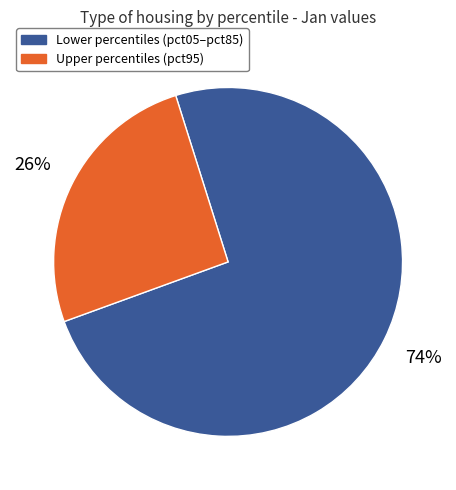

How many segments does this pie chart have?

2